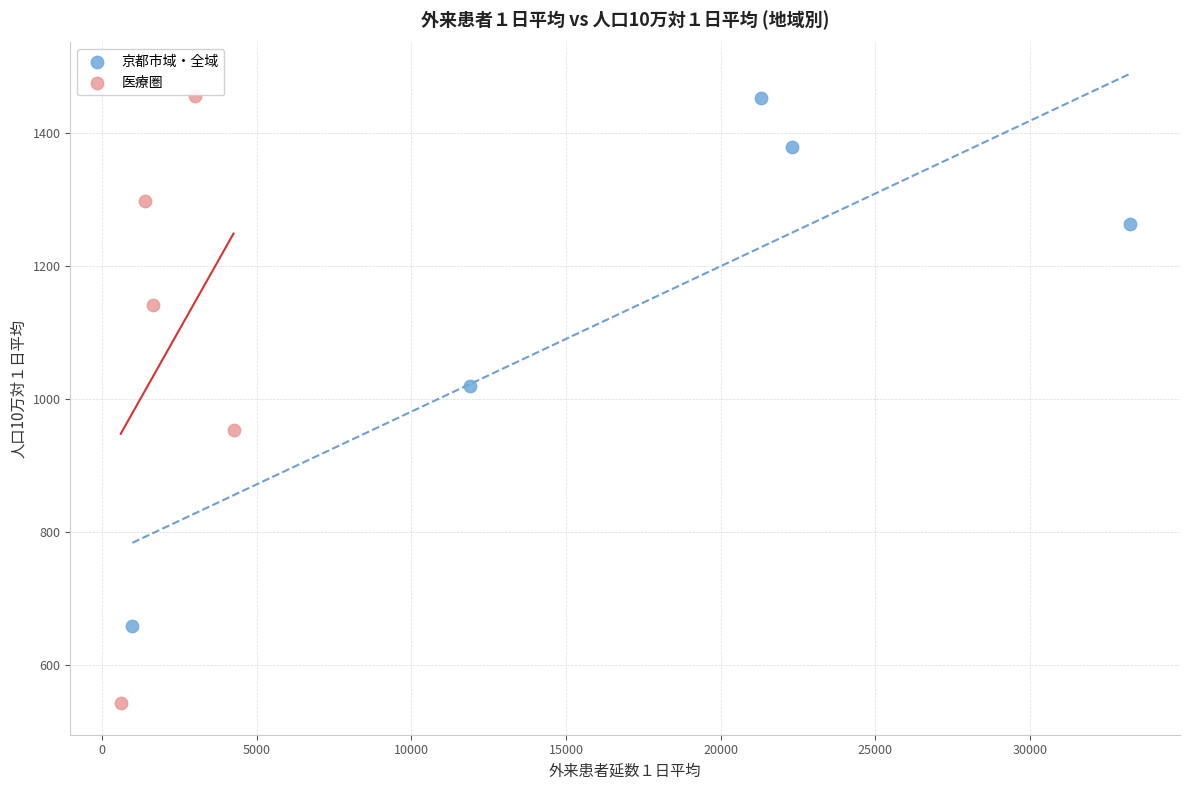

What are all the series names shown in the legend?

京都市域・全域, 医療圏